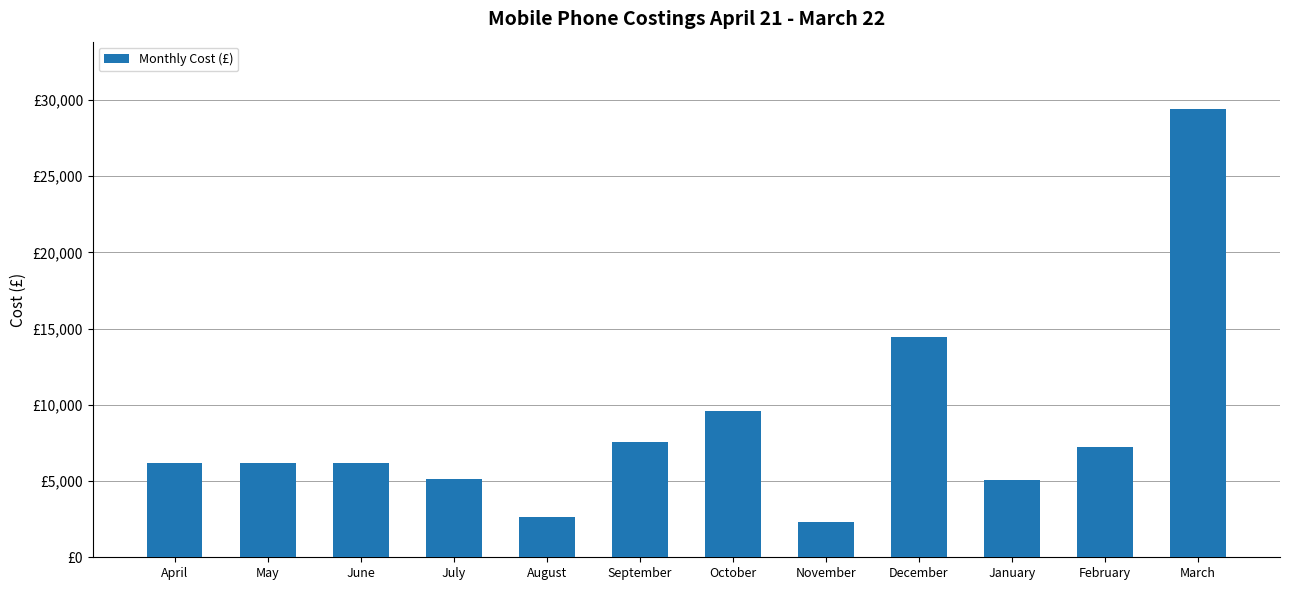

What is the change in value from October to January?

-4577